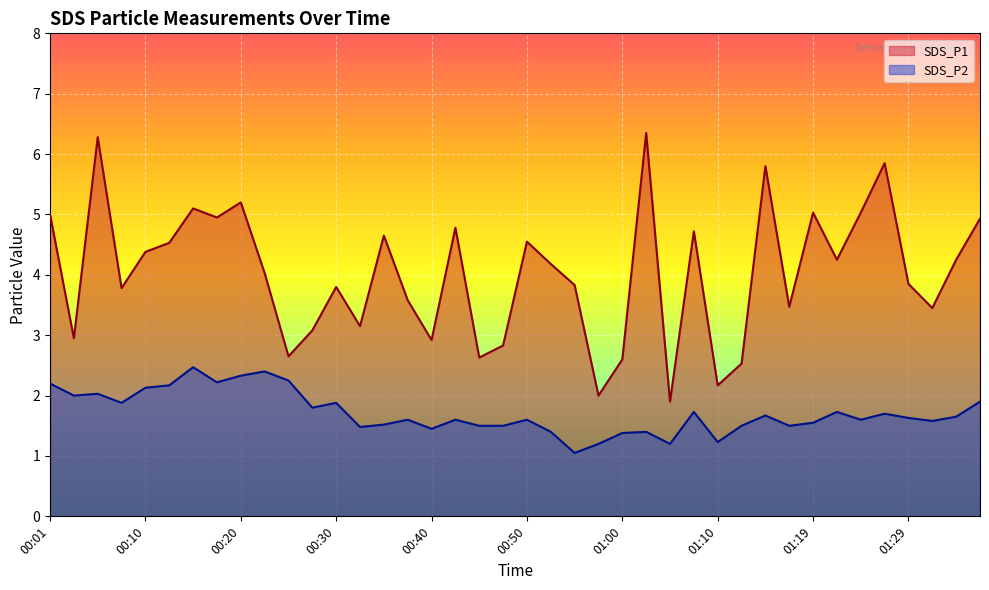

Which category has the highest value in the SDS_P2 series?

00:15